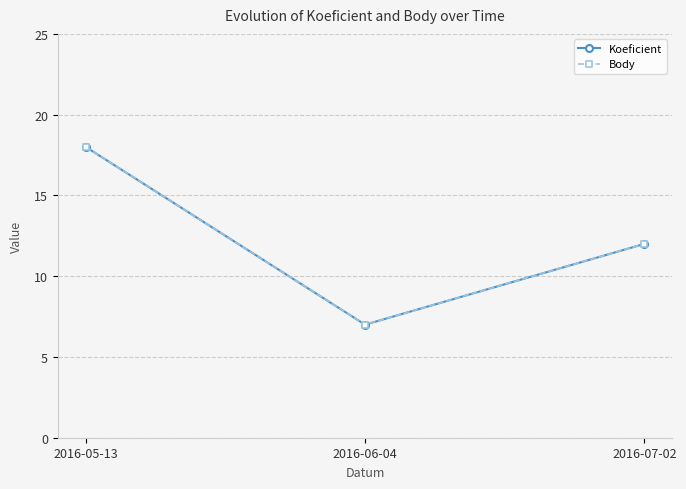

Does the chart have visible grid lines?

Yes